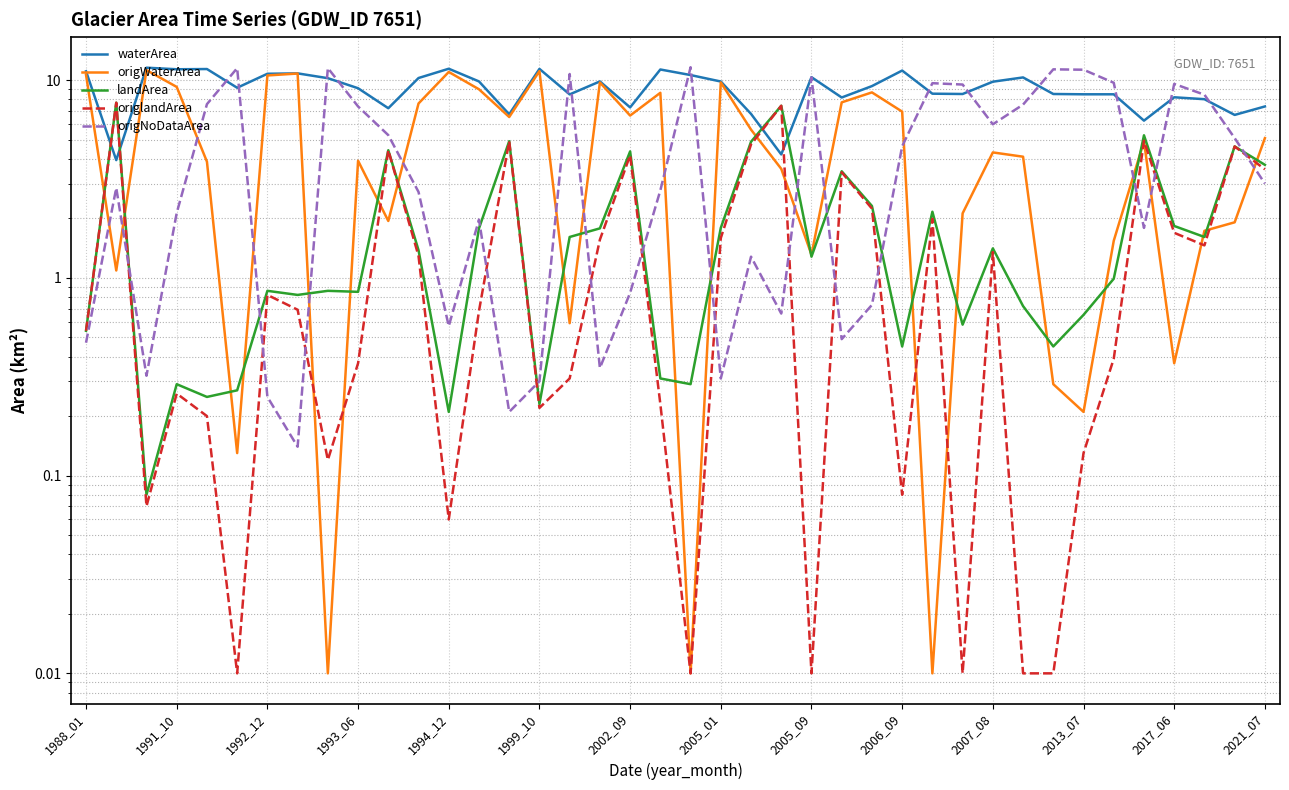

Between 21 and 34, which series saw the biggest shift?

origNoDataArea